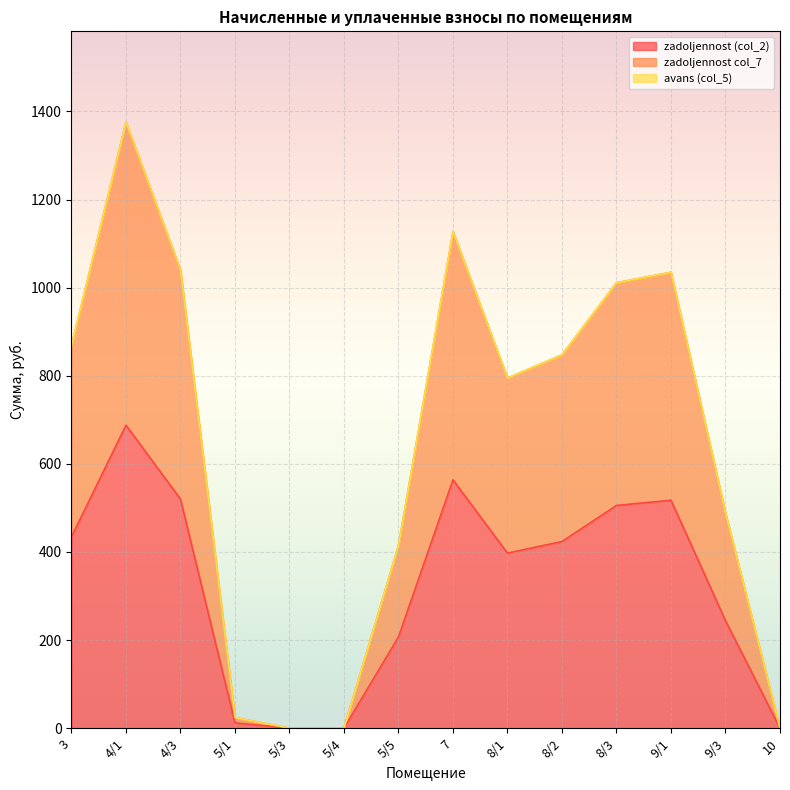

At how many categories does at least one series exceed 381?

10